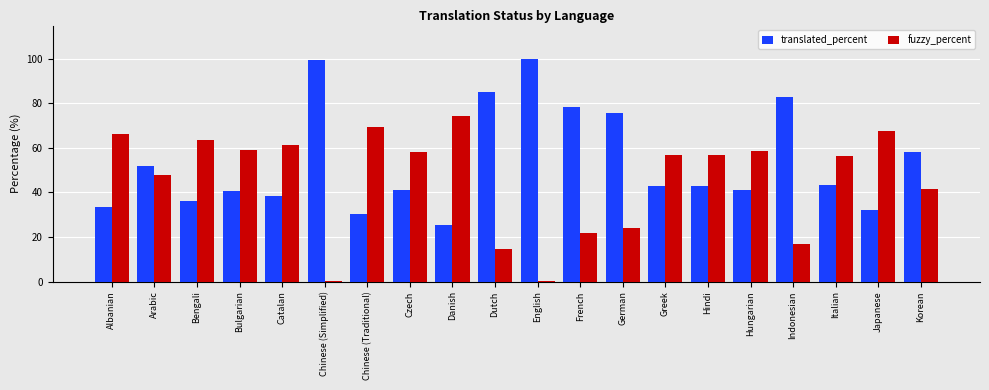

Which category has the highest value in the fuzzy_percent series?

Danish